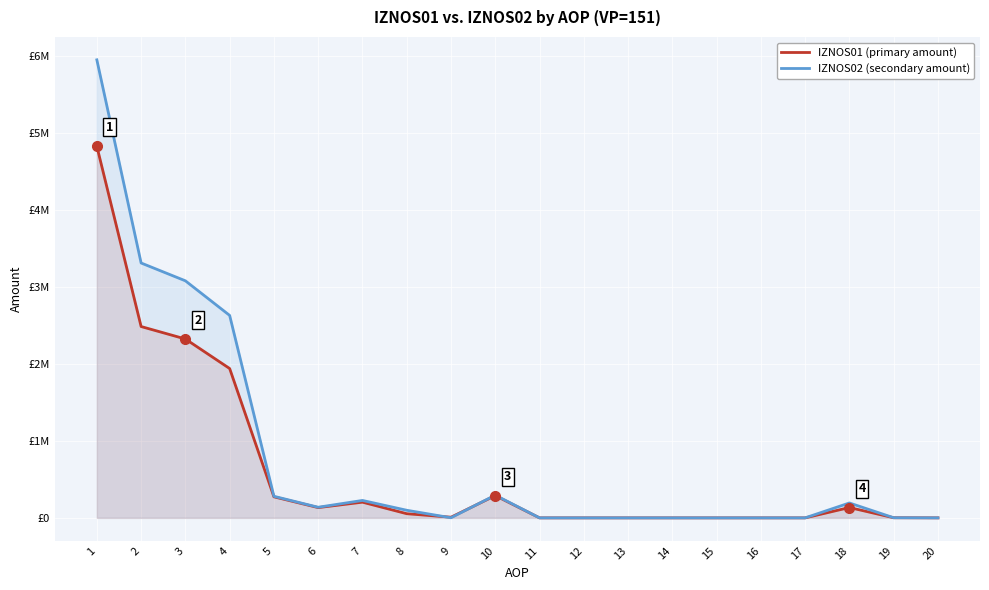

Reading left to right, transcribe all the data shown in this chart.

IZNOS01 (primary amount): 4831614.0	2487624.1	2325857.7	1941564.5	273691.8	133493.0	204072.2	54105.4	8454.6	289523.8	0.0	0.0	0.0	0.0	0.0	0.0	0.0	134487.5	1682.0	0.0
IZNOS02 (secondary amount): 5955146.9	3313816.5	3082155.5	2632317.0	280500.1	138064.6	226383.7	98867.2	1394.8	295371.9	0.0	0.0	0.0	0.0	0.0	0.0	0.0	193743.8	1722.2	0.0